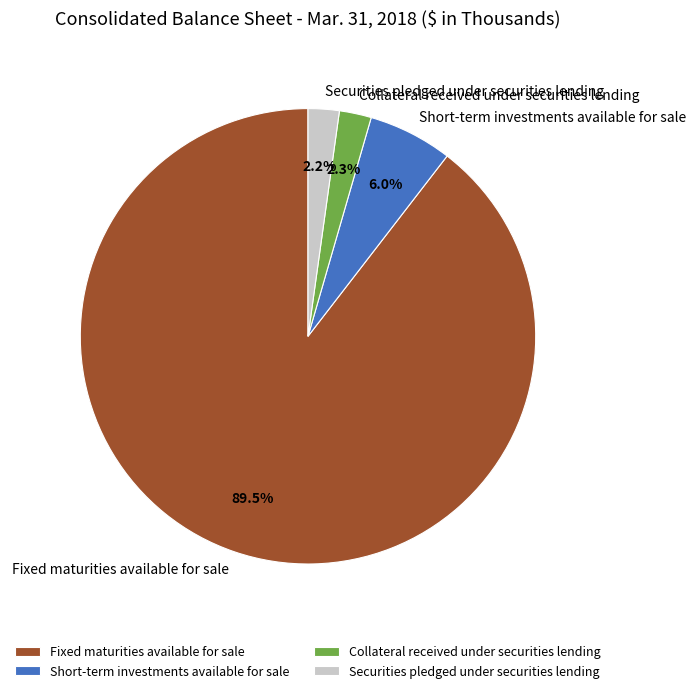

What is the ratio of the value at Securities pledged under securities lending to the value at Short-term investments available for sale?

0.4